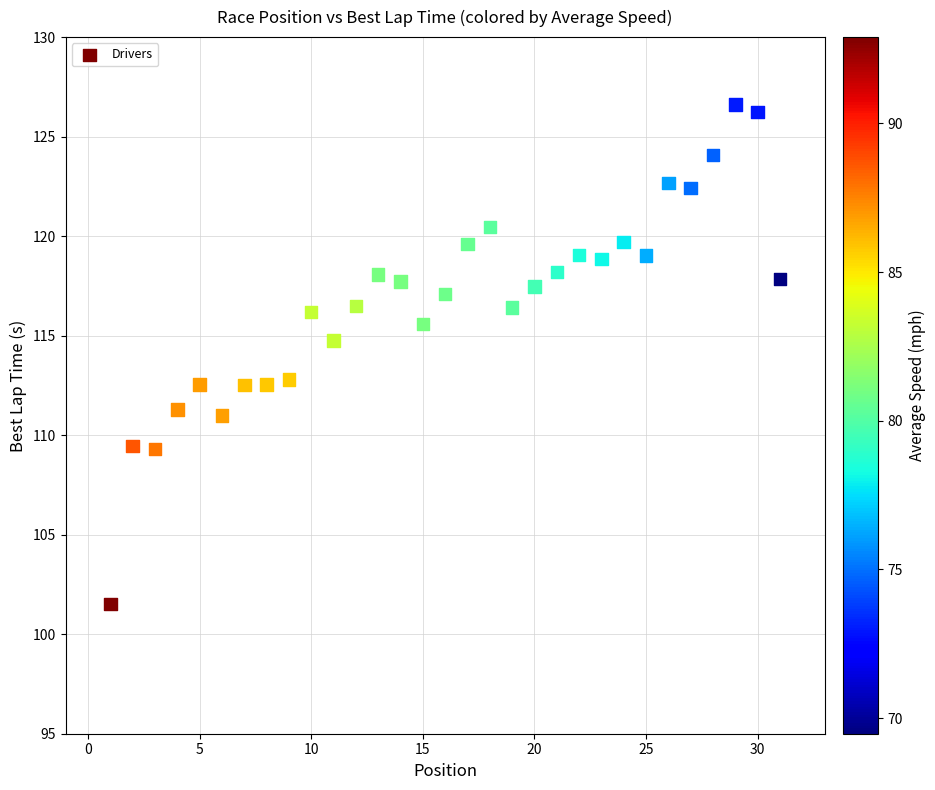

What is the range of Y values (max minus min)?

25.1